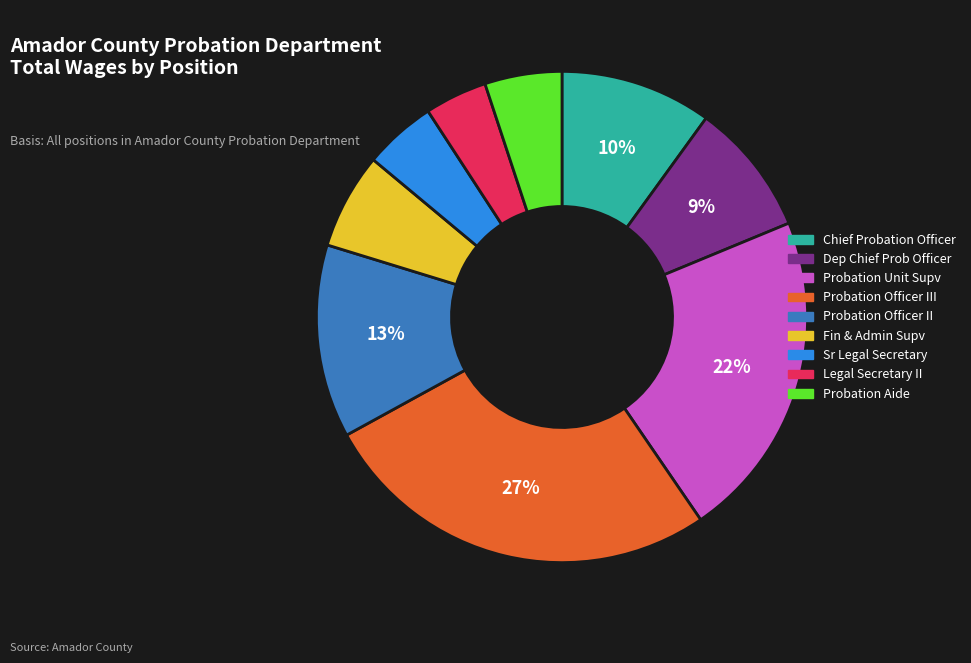

What is the smallest slice in the pie chart?

Legal Secretary II